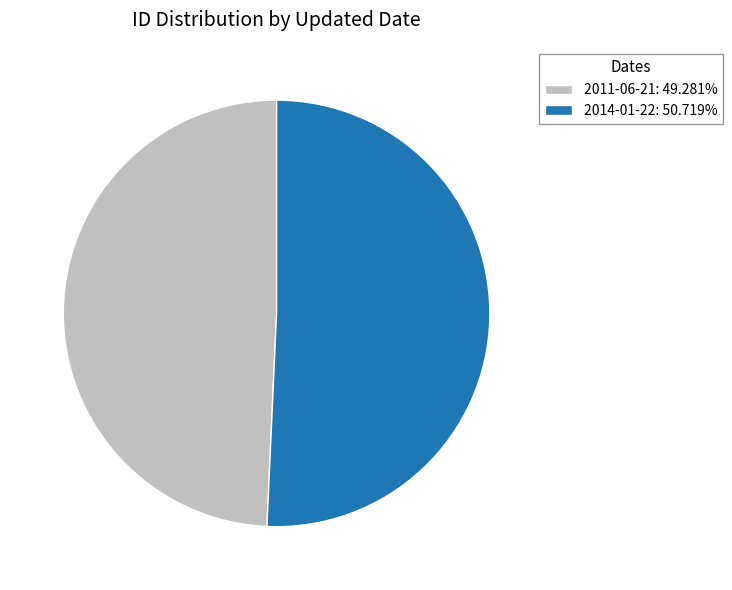

True or false: 2014-01-22 accounts for 63% of the total.

False